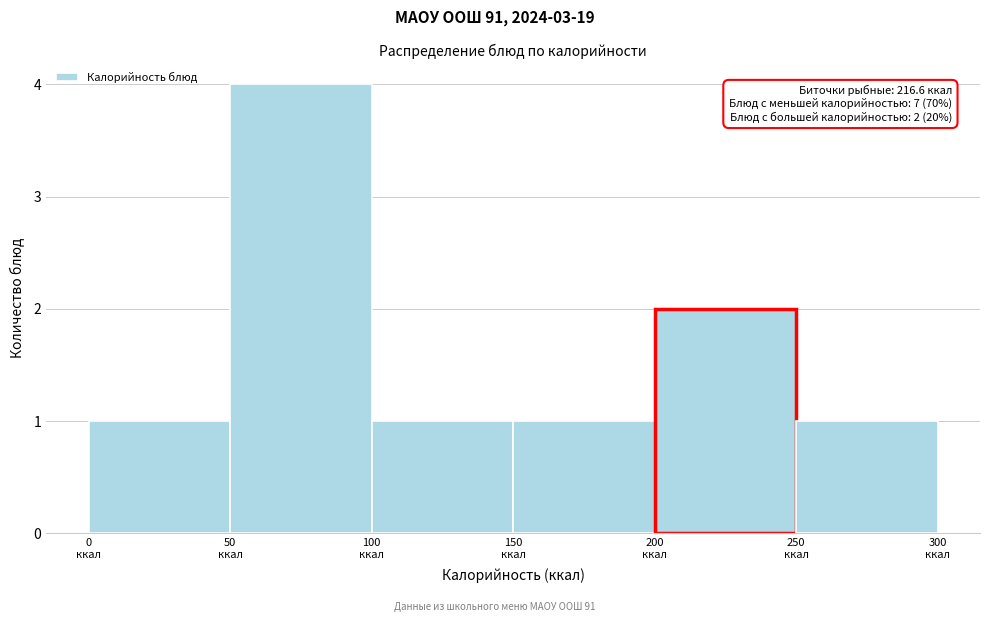

Over which range of the x-axis is the bar tallest?

50 to 100